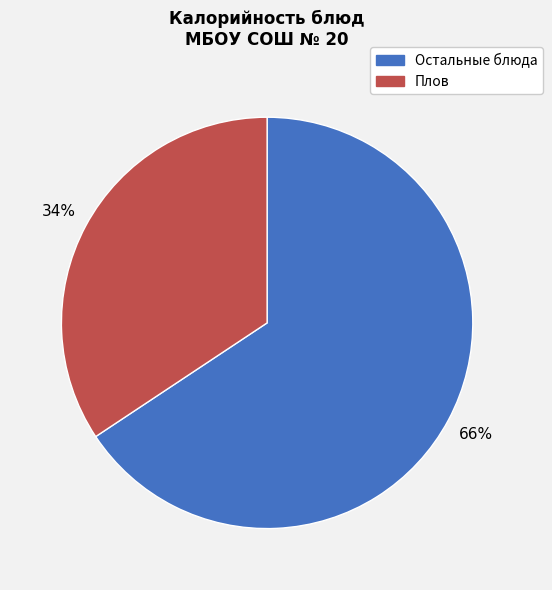

Does any single category account for the majority?

Yes